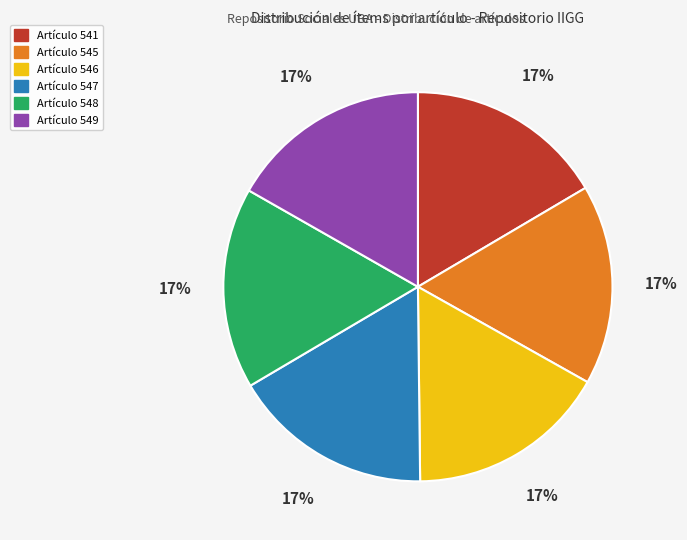

Is there any slice that represents more than half of the pie?

No